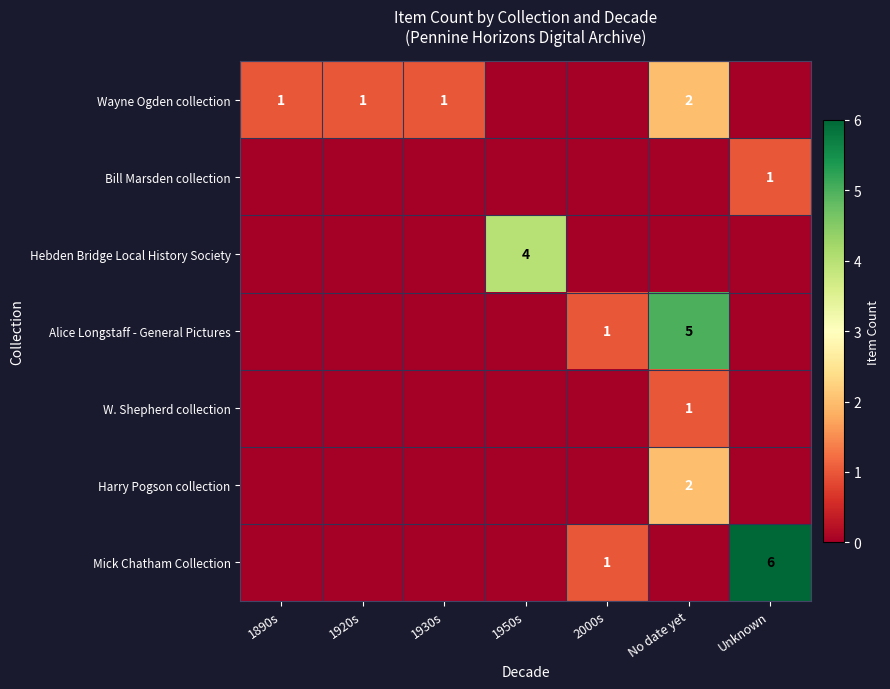

At how many categories does at least one series exceed 4?

2